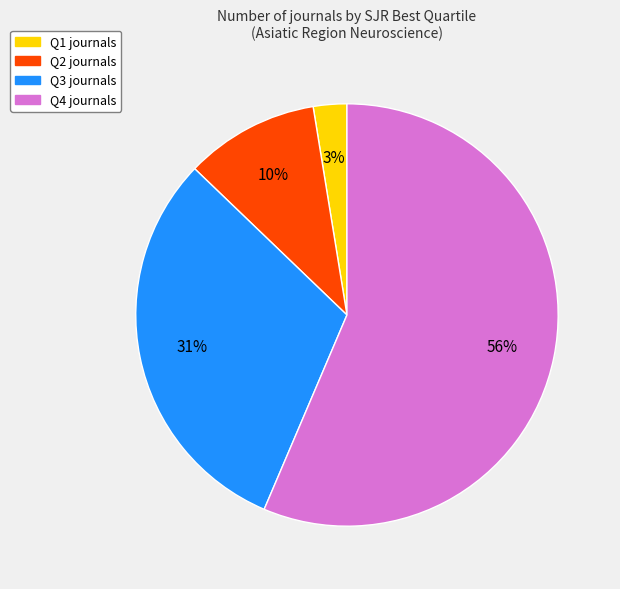

To the nearest percent, what percentage of the pie is Q3?

31%